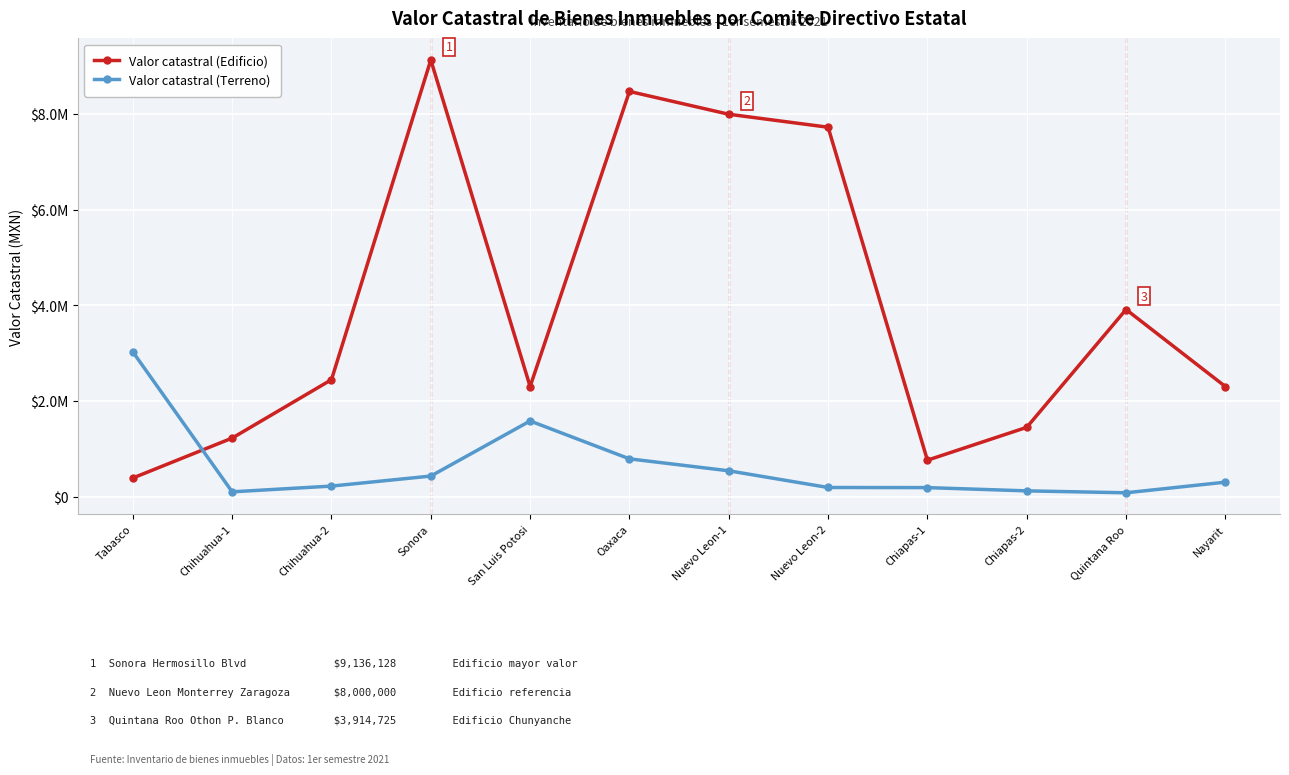

Does the chart have visible grid lines?

Yes